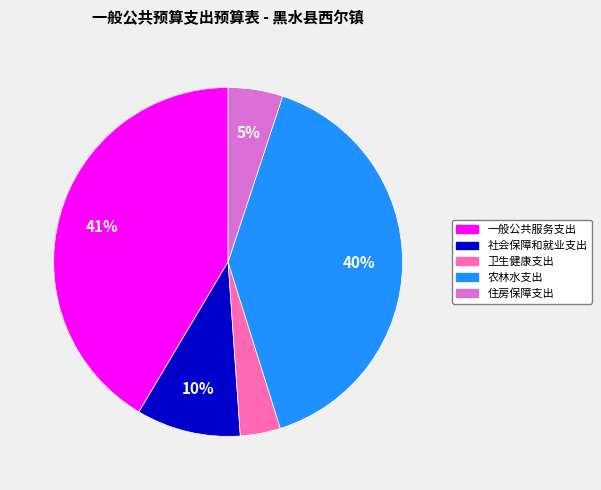

Is it true that 社会保障和就业支出 is 19% of the pie?

False